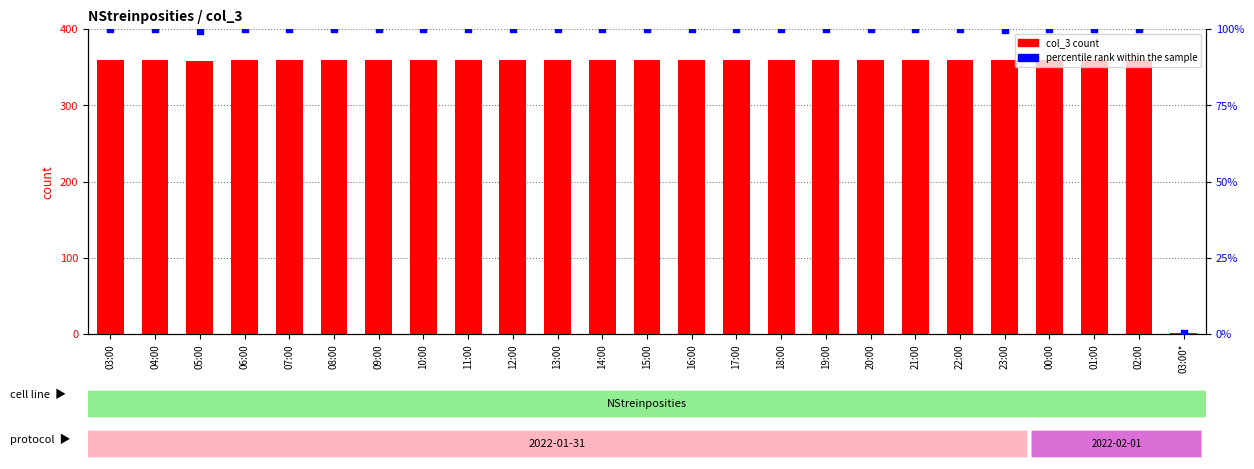

Is the value of percentile rank within the sample at 19:00 greater than the value of col_3 at 21:00?

No